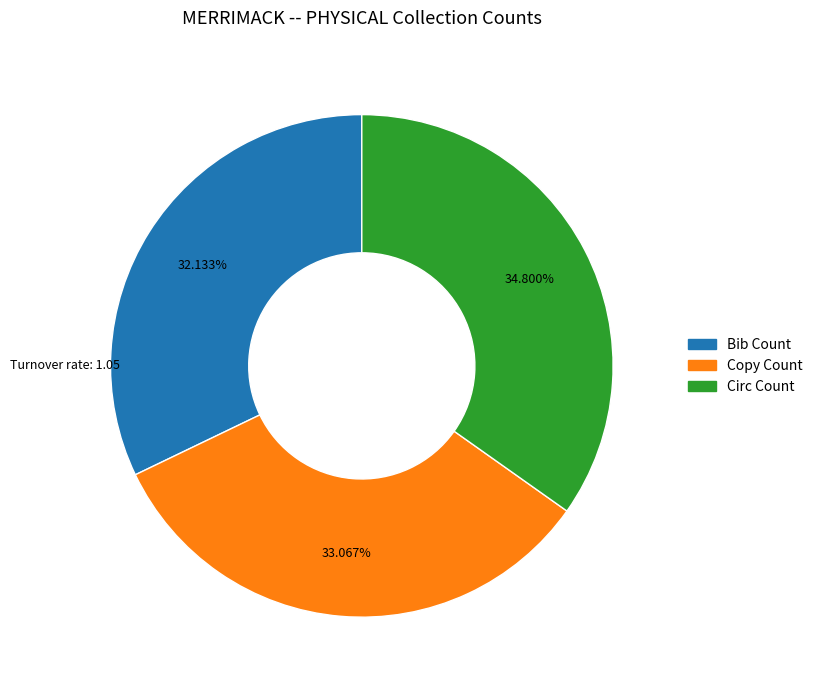

How many slices are in this pie chart?

3